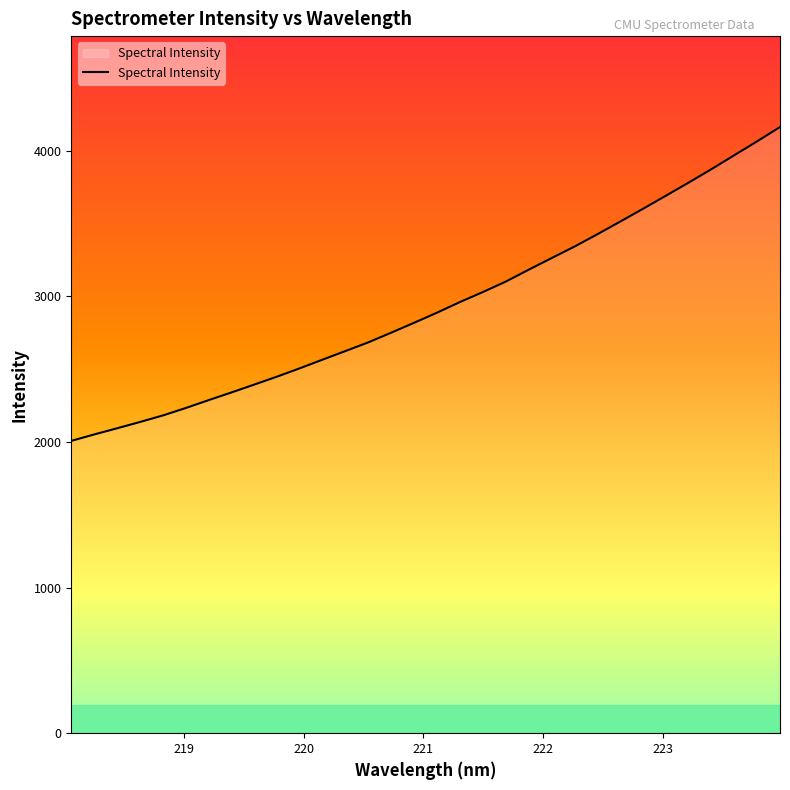

What is the difference between the second highest and minimum values?

2056.9